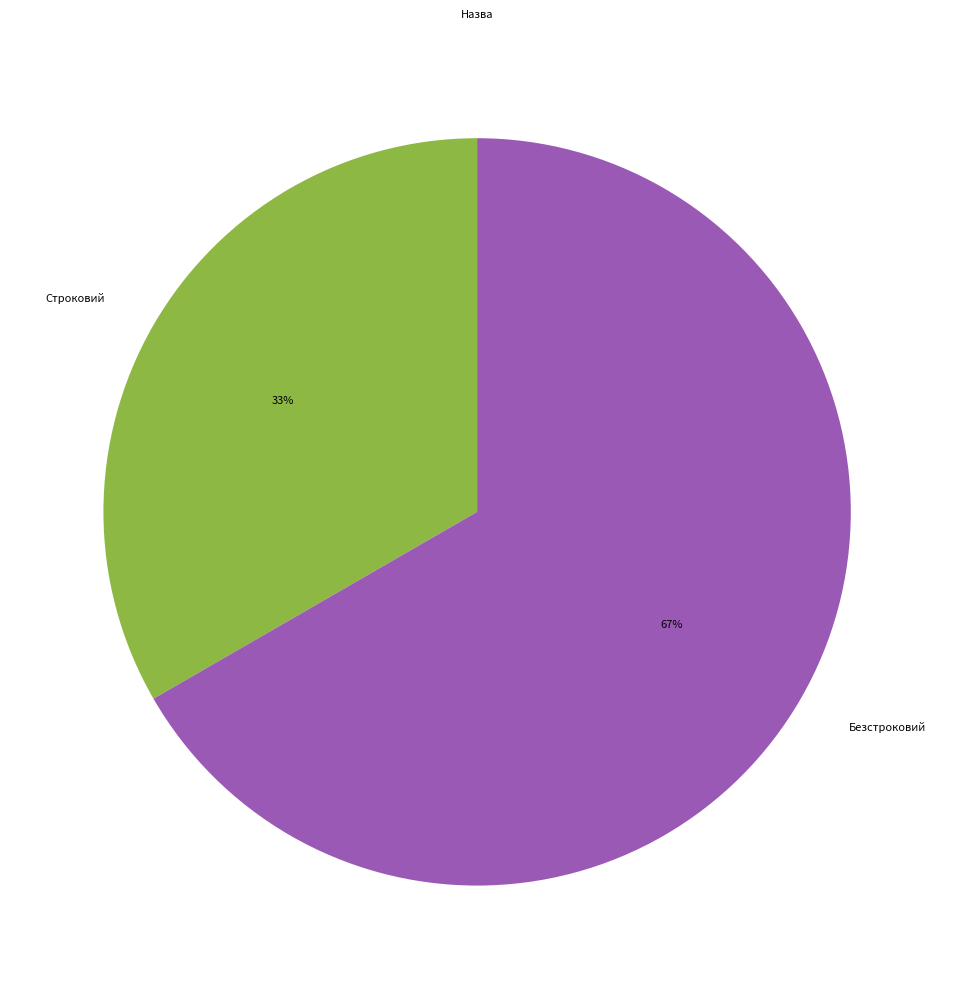

What is the largest slice in the pie chart?

Безстроковий